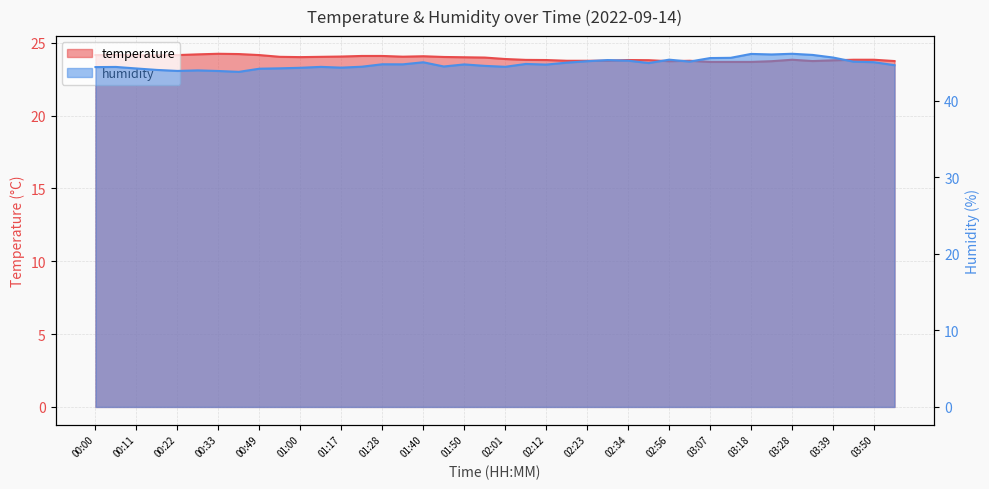

List the labels in order of humidity value, largest first.

03:28, 03:18, 03:23, 03:34, 03:39, 03:12, 03:07, 02:56, 02:28, 02:34, 02:23, 03:02, 03:44, 03:50, 01:40, 02:18, 02:51, 02:07, 01:28, 01:34, 01:50, 02:12, 03:55, 01:56, 01:45, 01:23, 02:01, 01:06, 00:06, 00:00, 01:17, 01:00, 00:55, 00:11, 00:49, 00:16, 00:27, 00:22, 00:33, 00:38